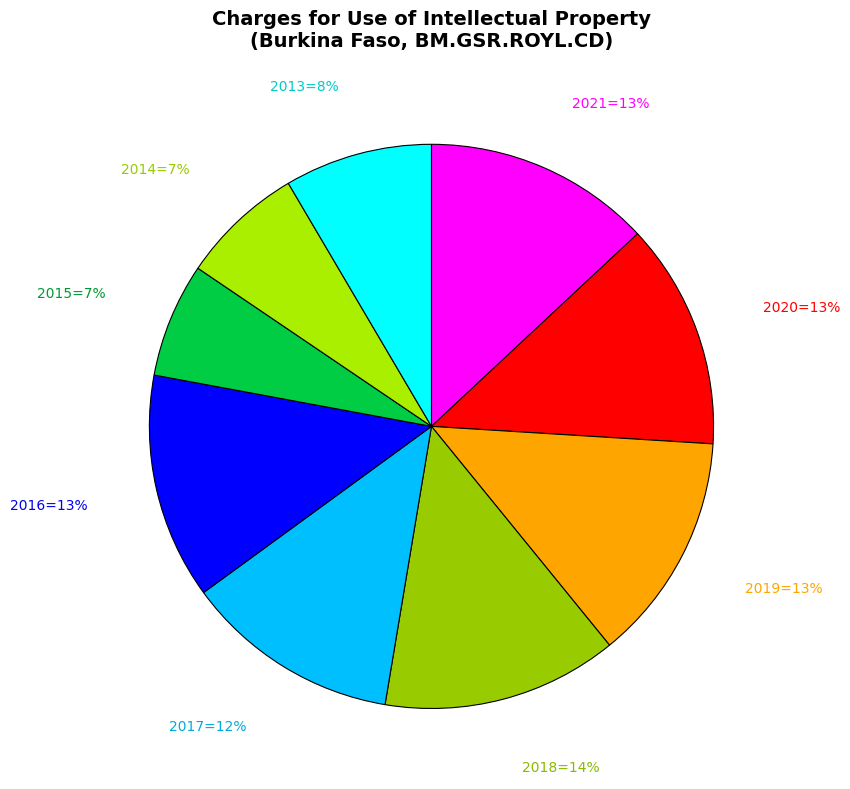

How many slices are in this pie chart?

9